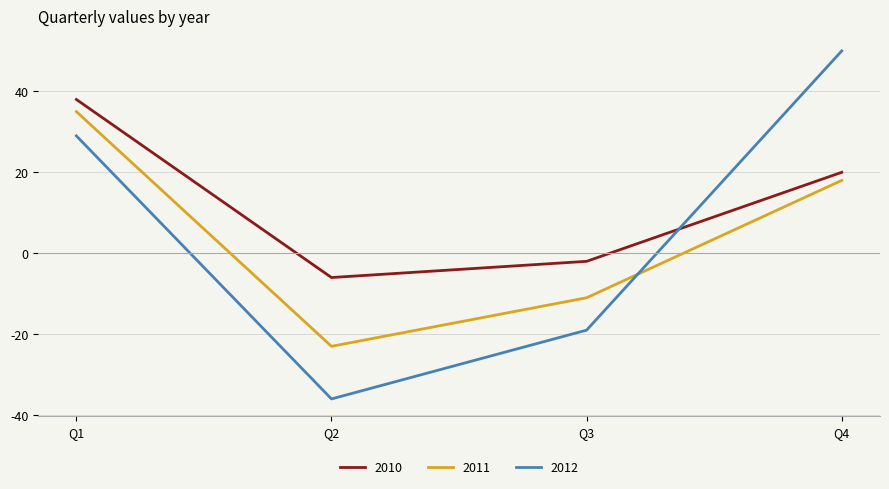

Which series changed the most between Q3 and Q4?

2012